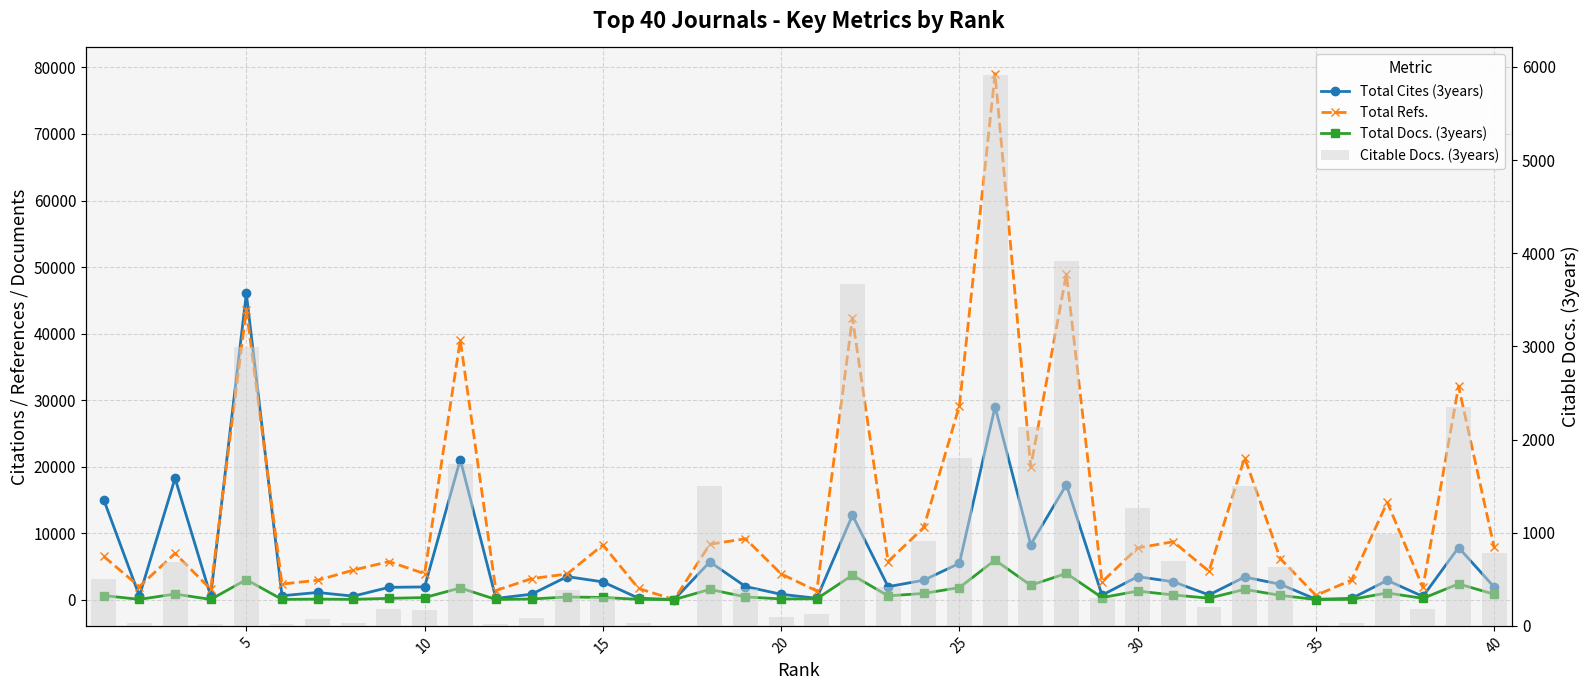

What is the average value of the Citable Docs. (3years) series?

927